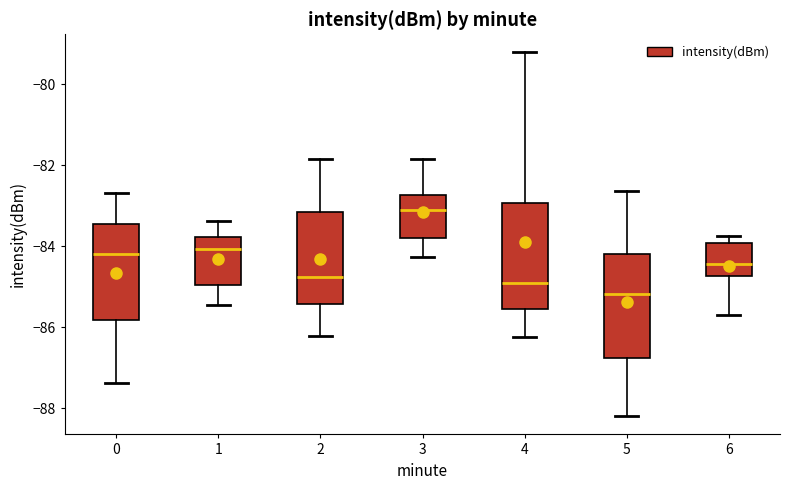

Which box has the highest median line?

3